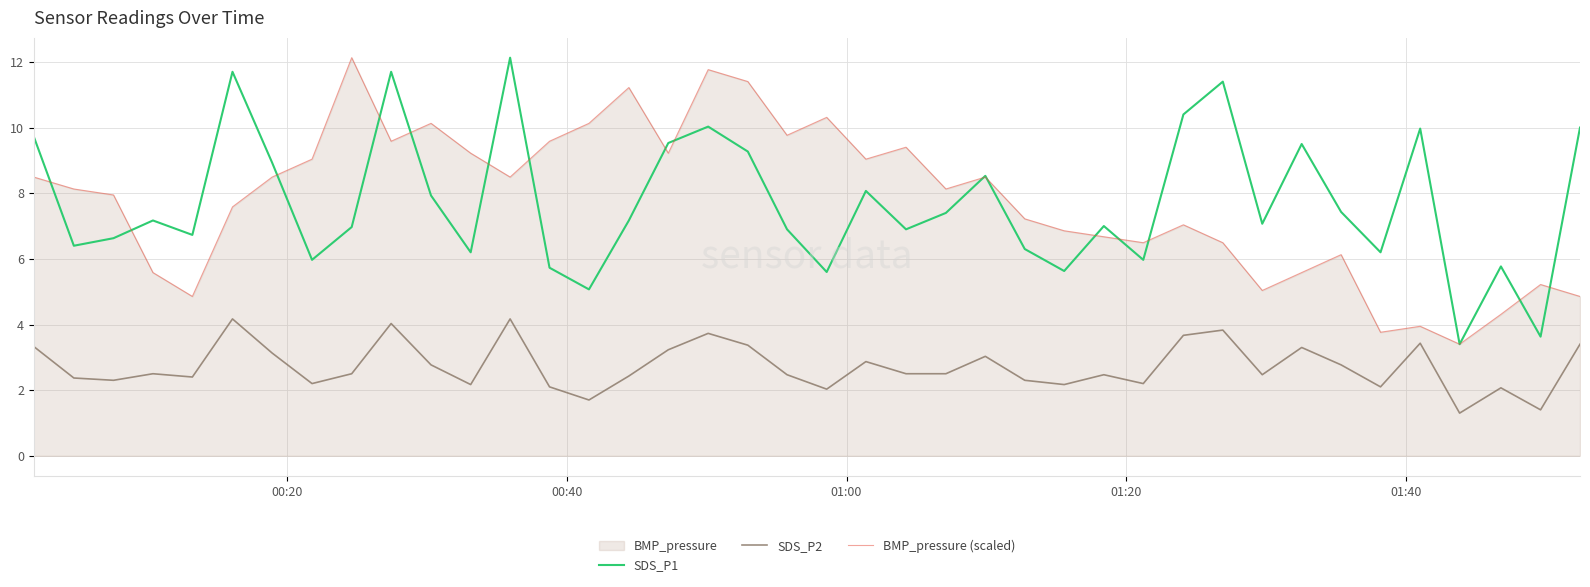

Which series has the largest total across all categories?

BMP_pressure (scaled)